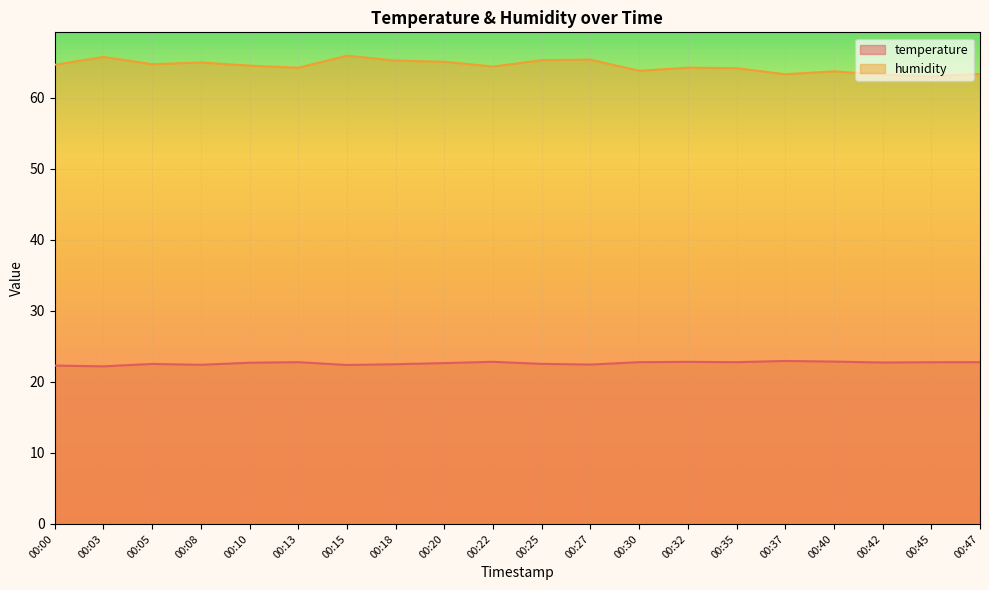

What is the sum of all temperature values?

452.5